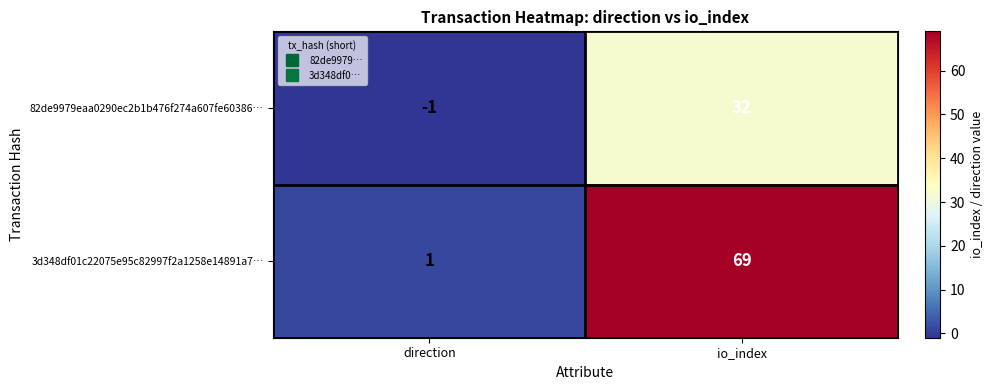

Which series changed the most between direction and io_index?

3d348df01c22075e95c82997f2a1258e14891a7…